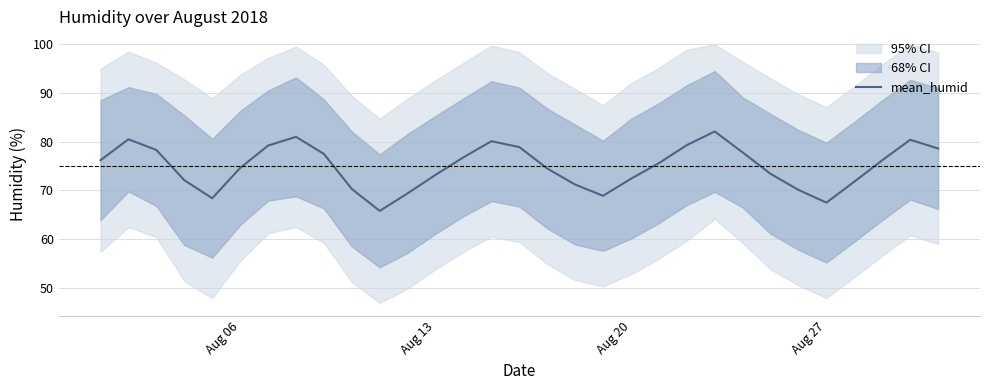

True or false: mean_humid has a value of 33.5 at Aug 20.

False